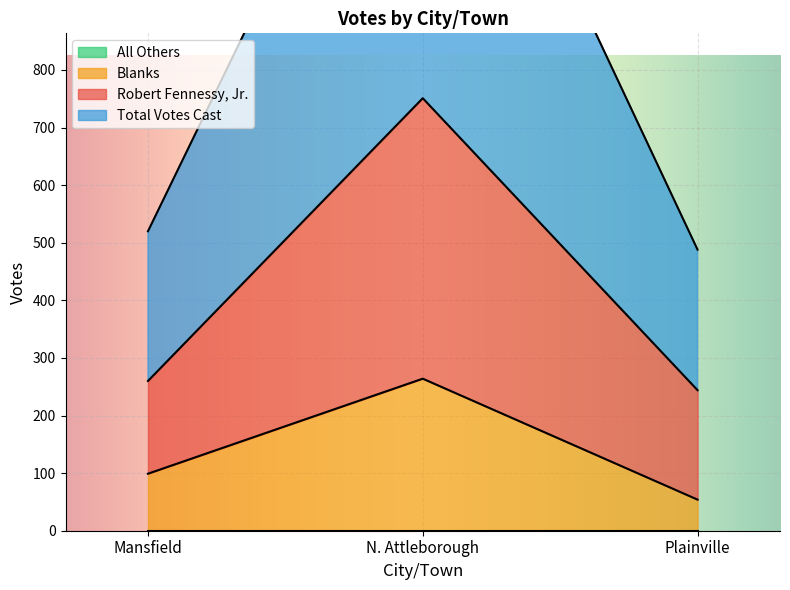

What is the difference between the maximum and minimum values in the Blanks series?

210